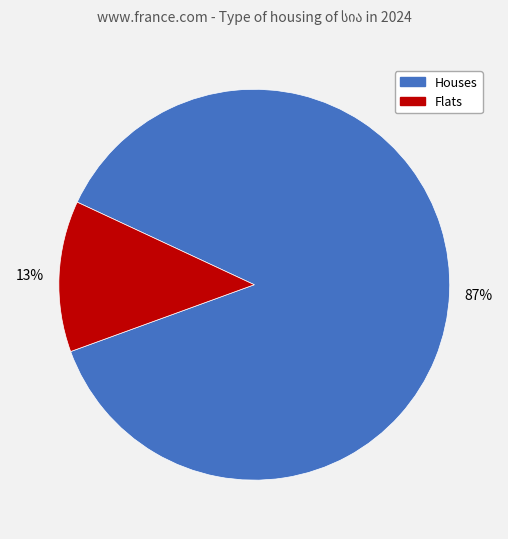

Does any single category account for the majority?

Yes